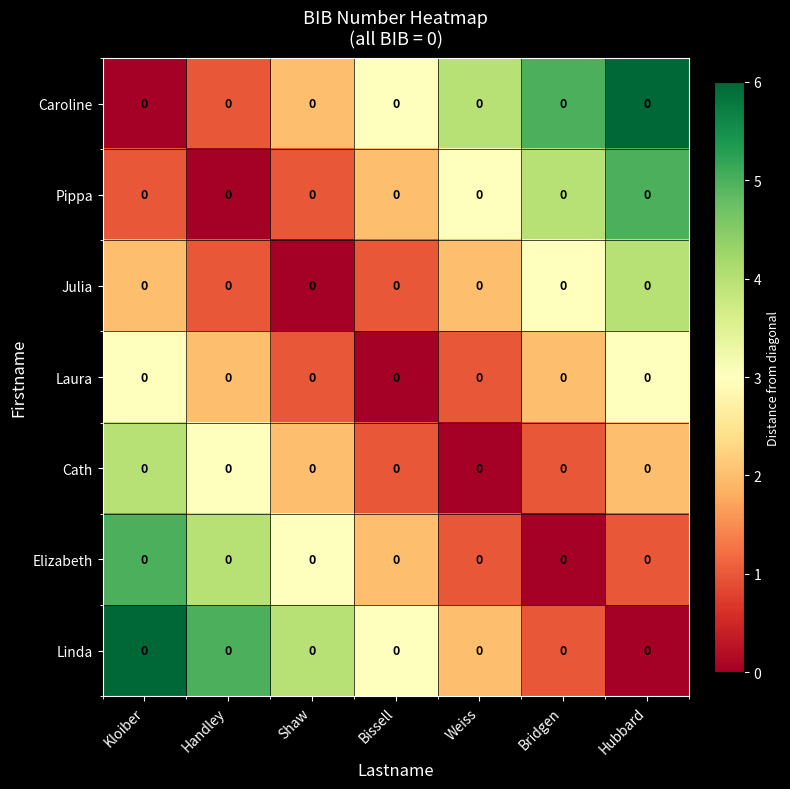

What is the difference between the highest and lowest values at Bridgen?

5